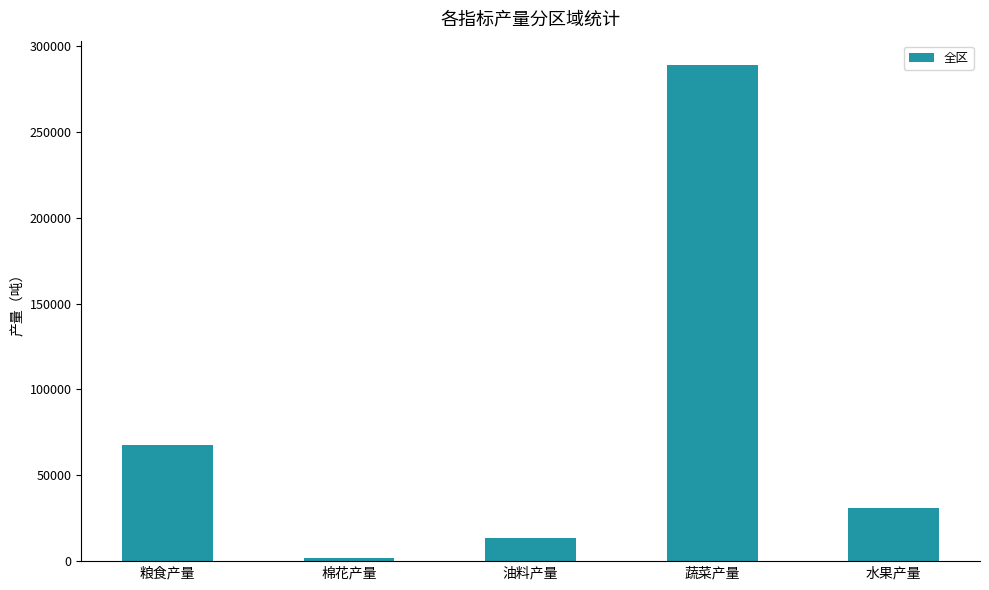

What is the value of the 1st bar from the left?

67798